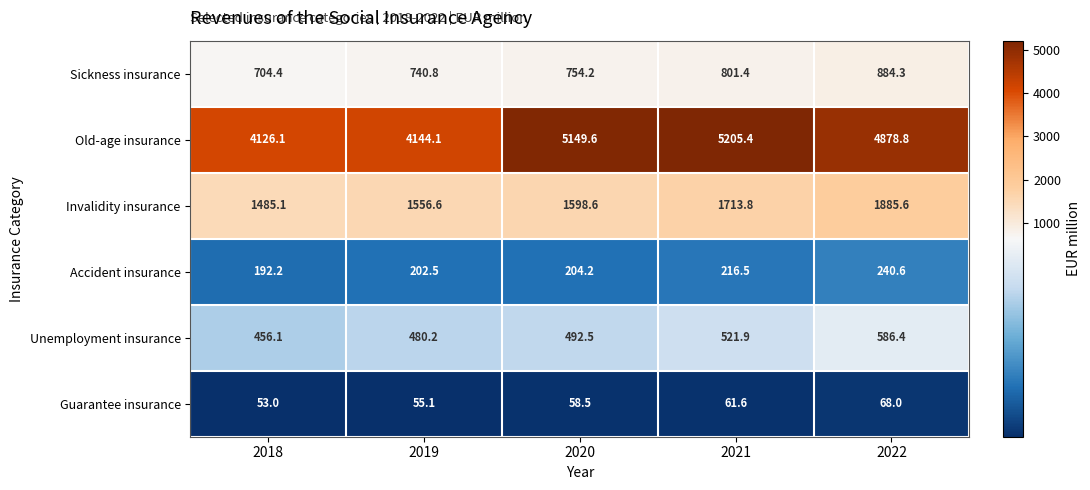

Is it true that Invalidity insurance equals 890.3 at 2020?

False